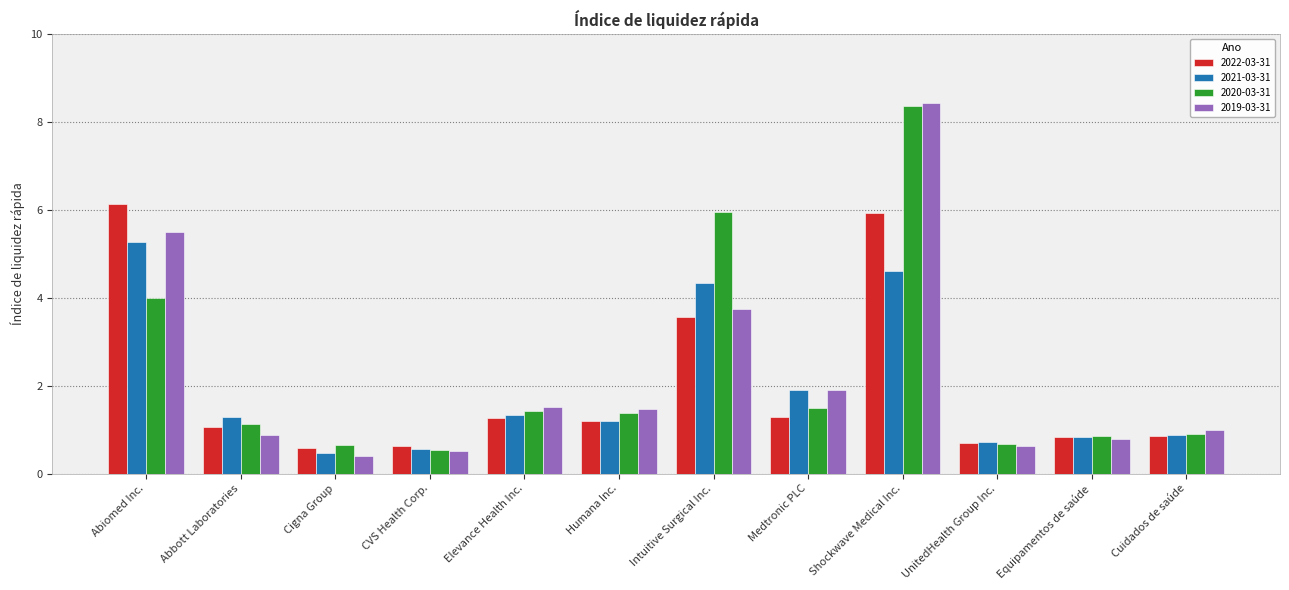

What is the sum of all 2022-03-31 values?

24.0